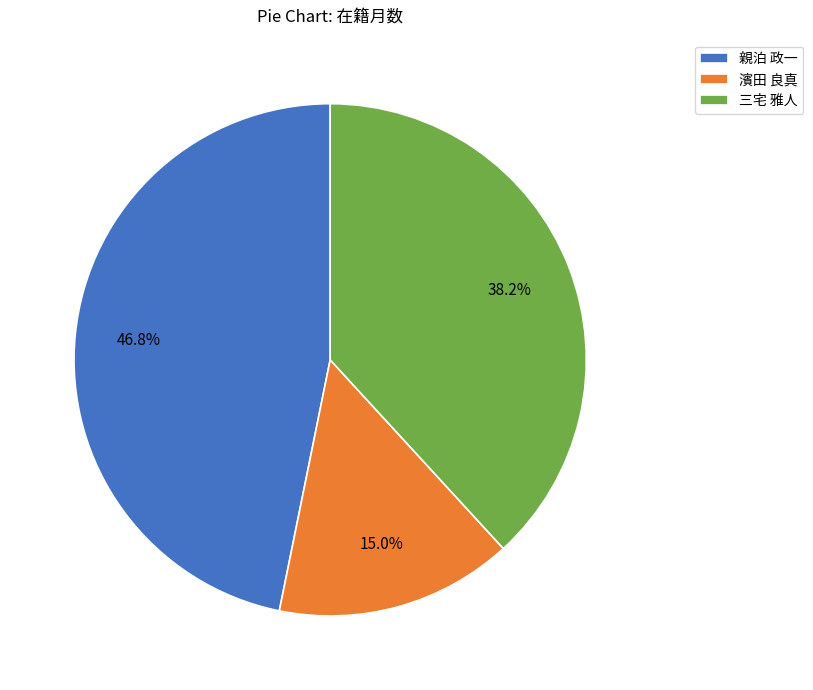

To the nearest percent, what is the combined percentage of 三宅 雅人 and 濱田 良真?

53%